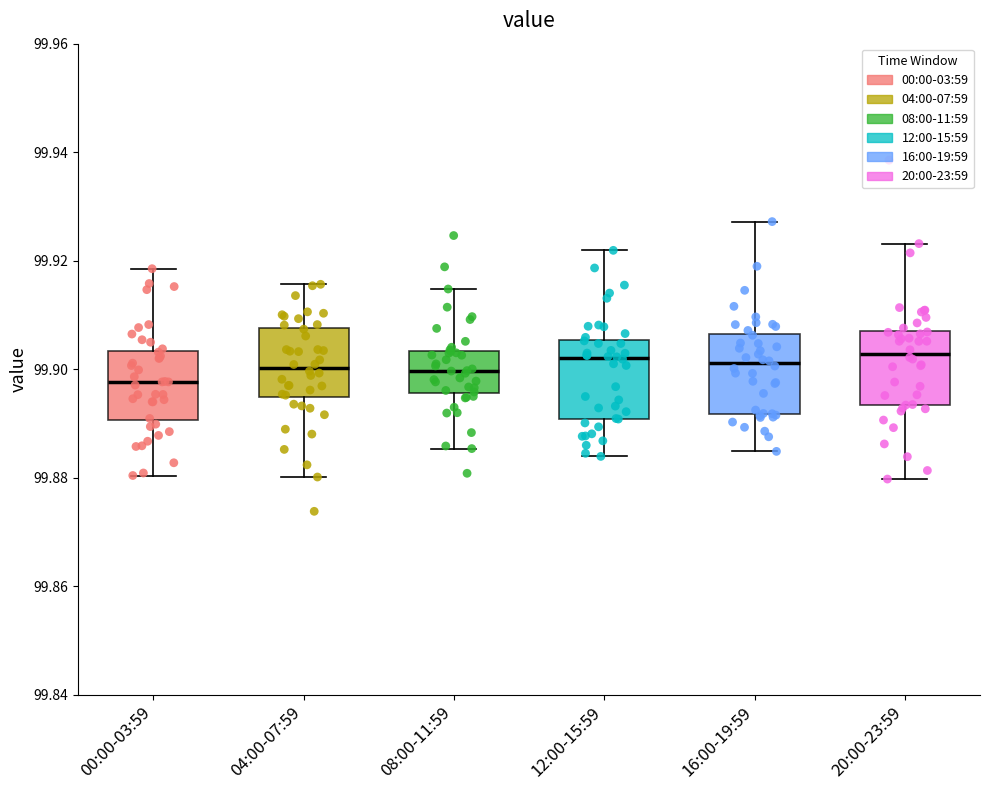

Reading left to right, transcribe this box plot: for each box, give where its median line is, the range the box spans, and where its two whiskers end, as read against the y-axis. The values are not printed on the chart, so give them approximately, as read against the axis.

00:00-03:59: median 99.898, box 99.890 to 99.904, whiskers 99.880 to 99.918
04:00-07:59: median 99.900, box 99.894 to 99.908, whiskers 99.880 to 99.916
08:00-11:59: median 99.900, box 99.896 to 99.904, whiskers 99.886 to 99.914
12:00-15:59: median 99.902, box 99.890 to 99.906, whiskers 99.884 to 99.922
16:00-19:59: median 99.902, box 99.892 to 99.906, whiskers 99.884 to 99.928
20:00-23:59: median 99.902, box 99.894 to 99.908, whiskers 99.880 to 99.924